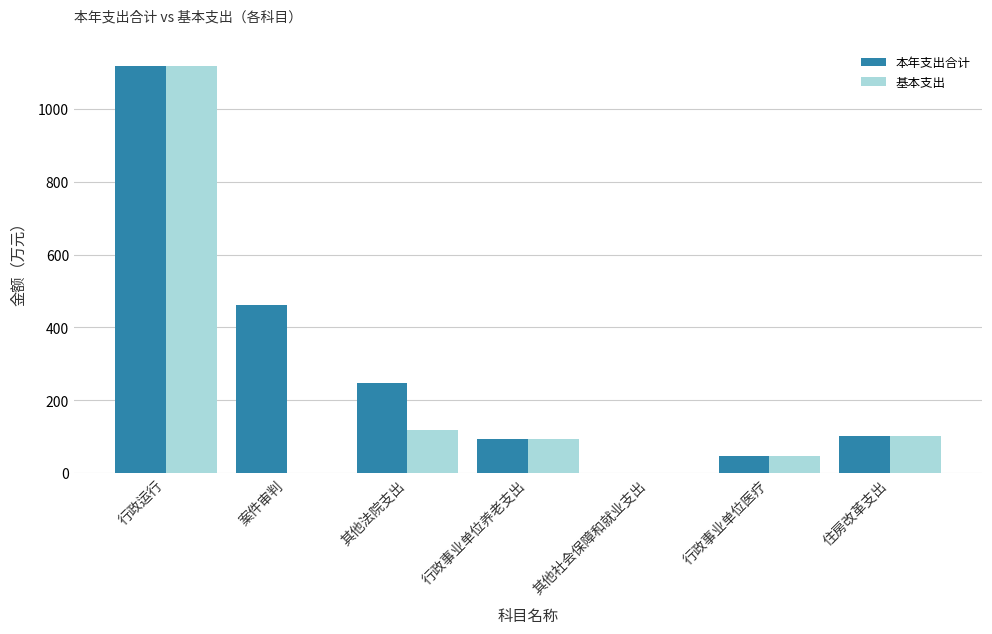

How many distinct data groups are displayed?

2